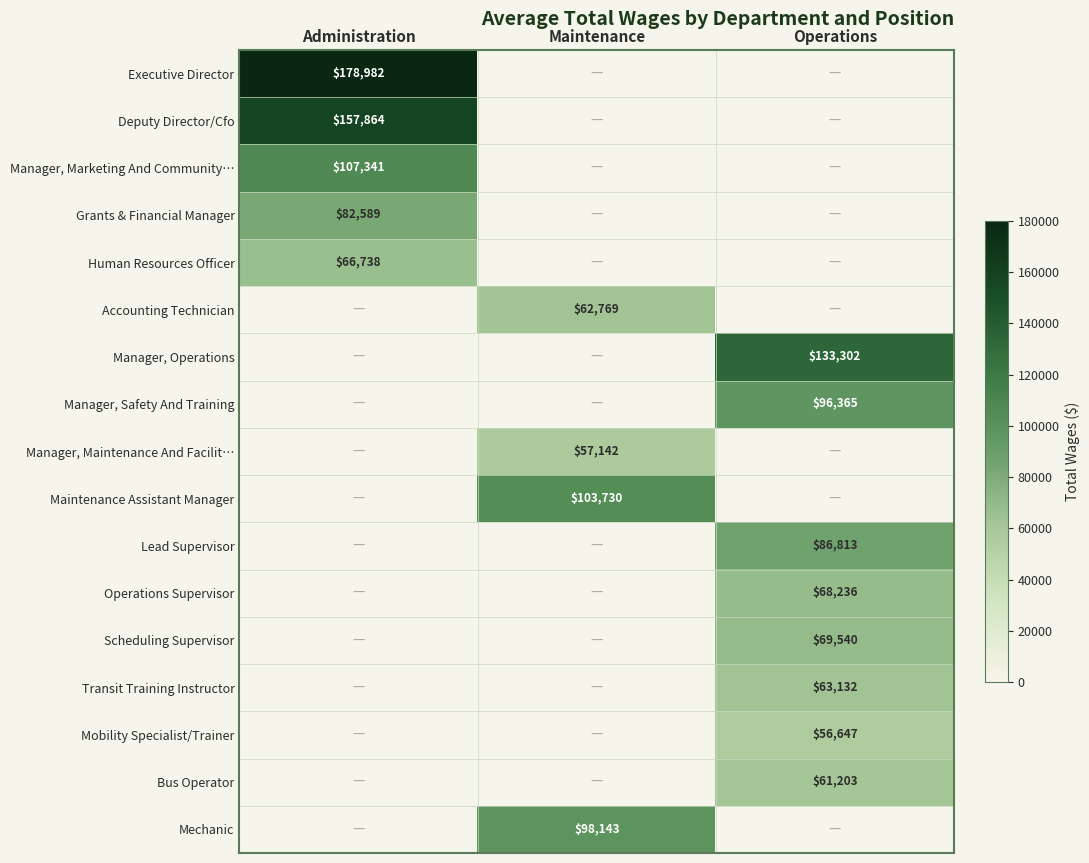

Is the value of Lead Supervisor at Operations greater than the value of Accounting Technician at Maintenance?

Yes